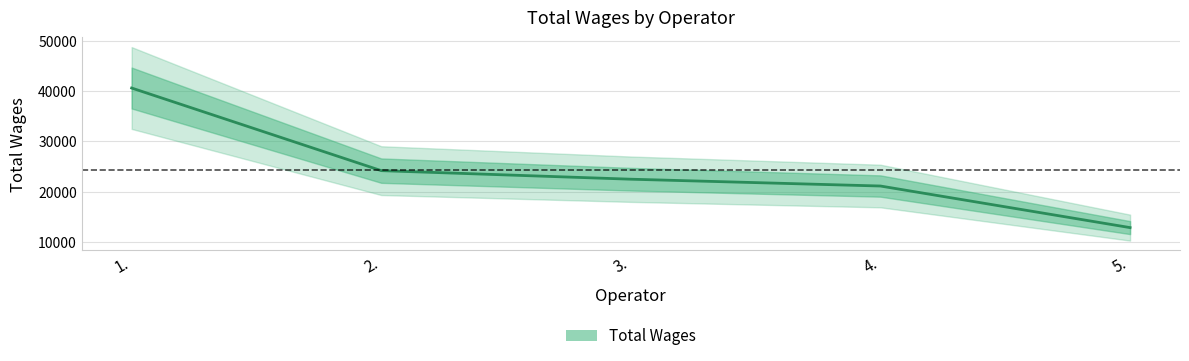

What is the label of the 2nd point from the left?

2.